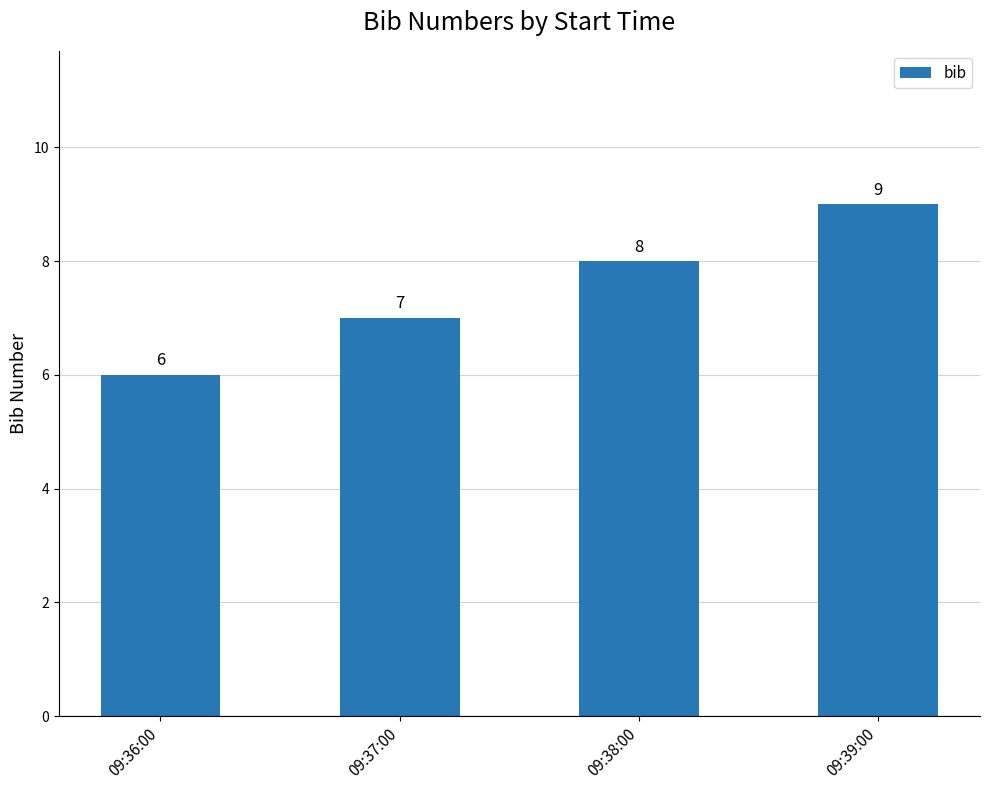

Reading left to right, extract all data points from this chart.

09:36:00=6	09:37:00=7	09:38:00=8	09:39:00=9